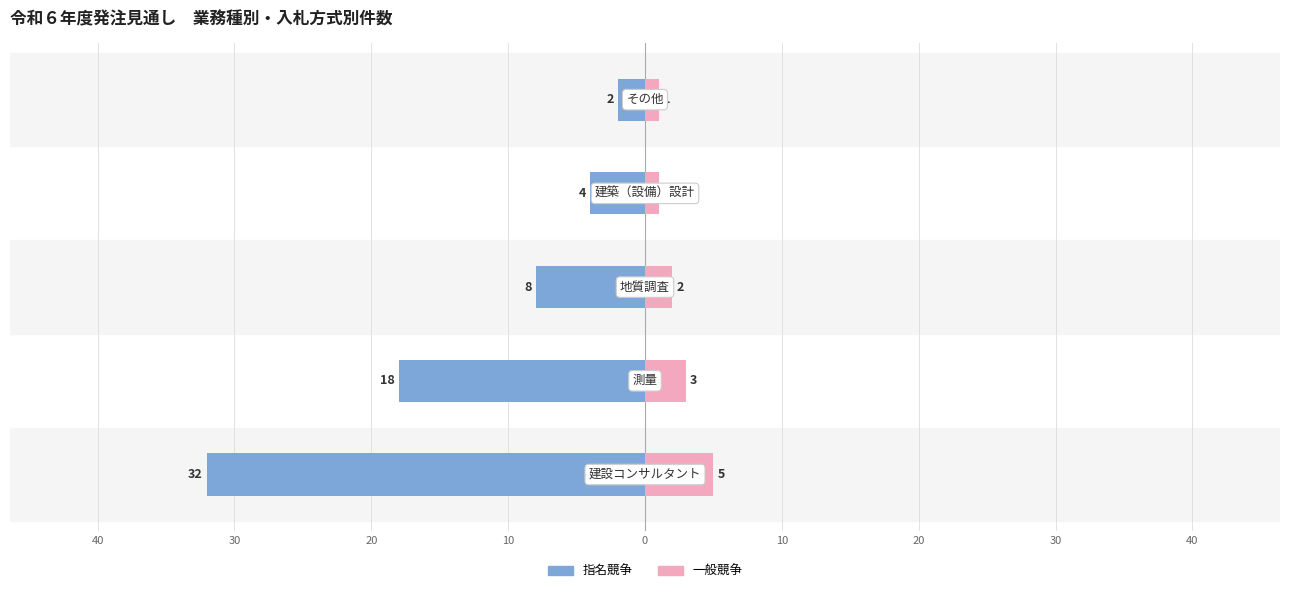

The 一般競争 series shows 1 at 0. True or false?

False